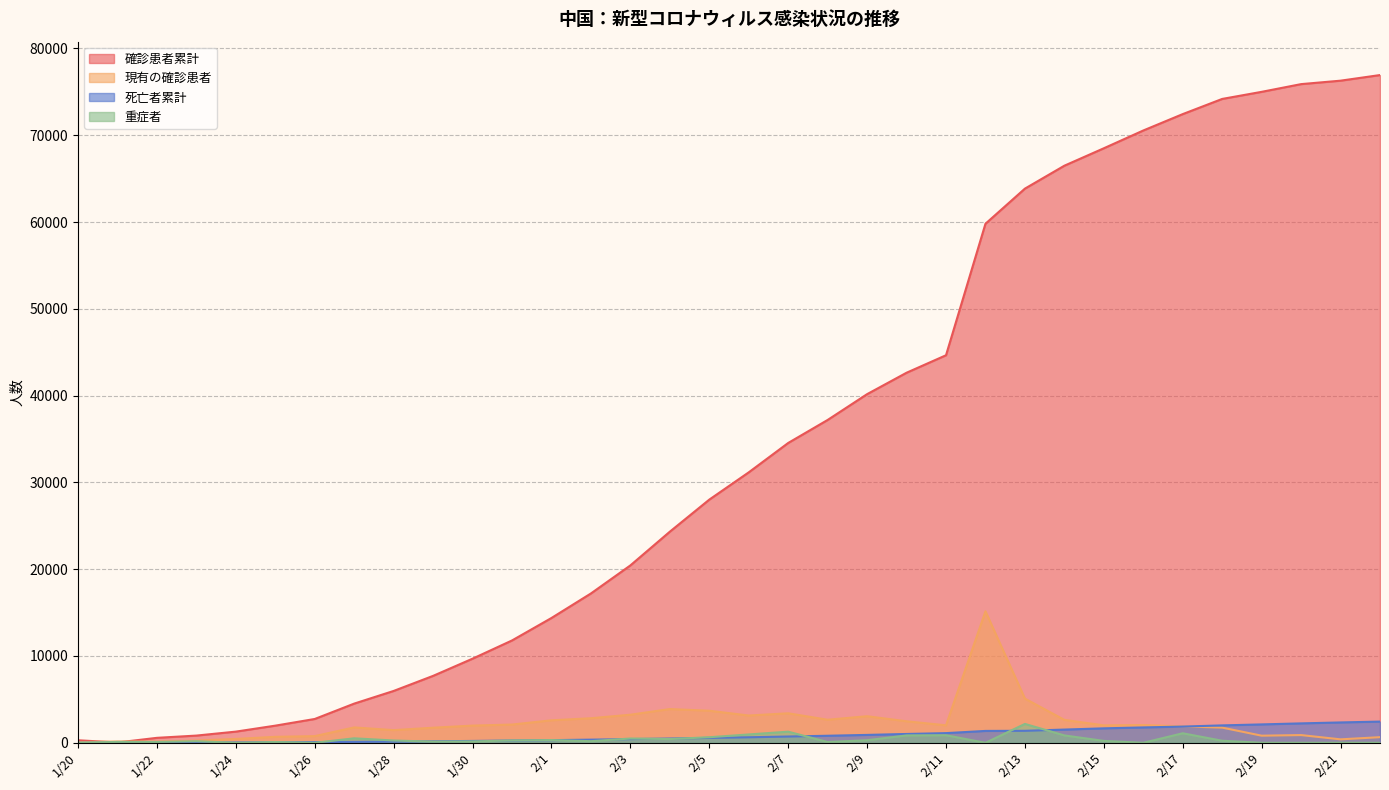

What is the greatest value displayed?

76936